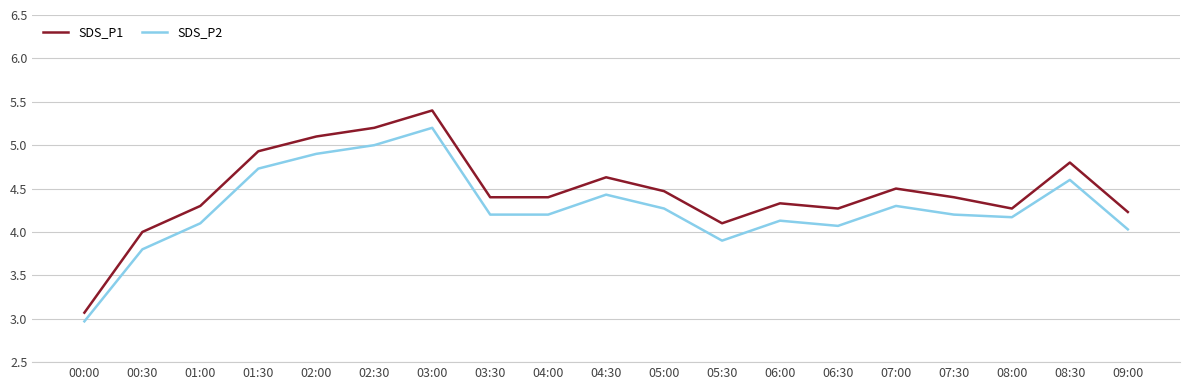

What is the difference between the maximum and minimum values in the SDS_P1 series?

2.3